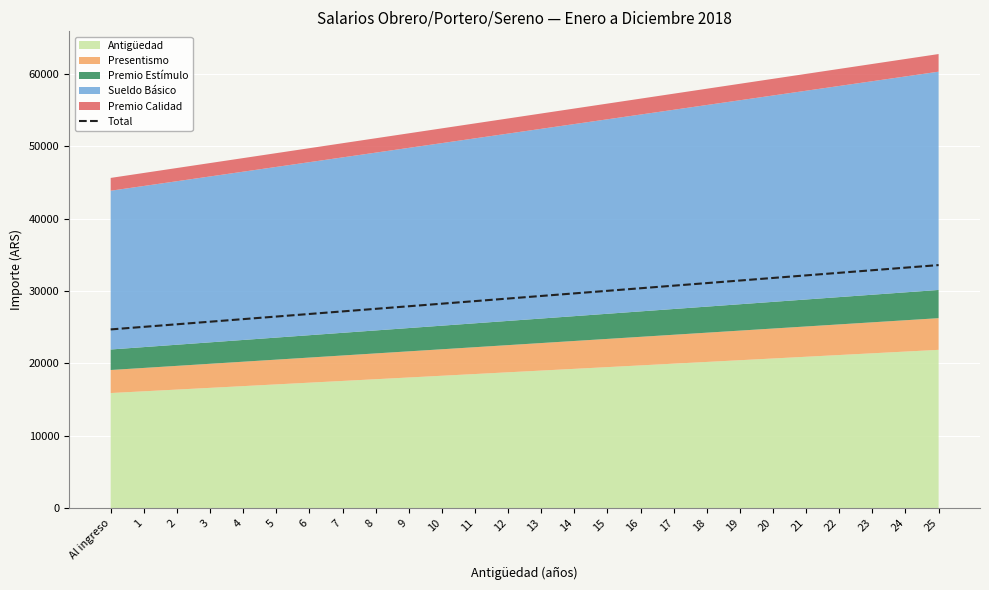

Which has a higher value, 18 or 12?

18